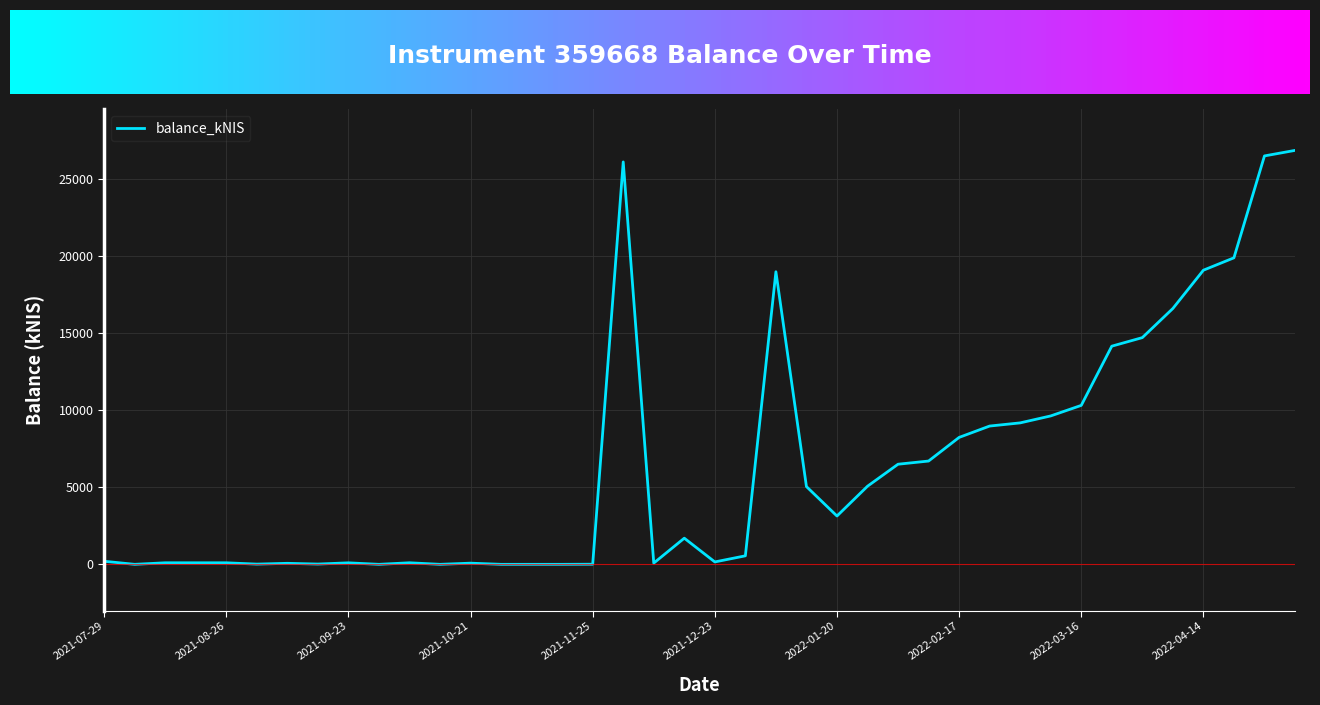

What is the greatest value displayed?

26844.5